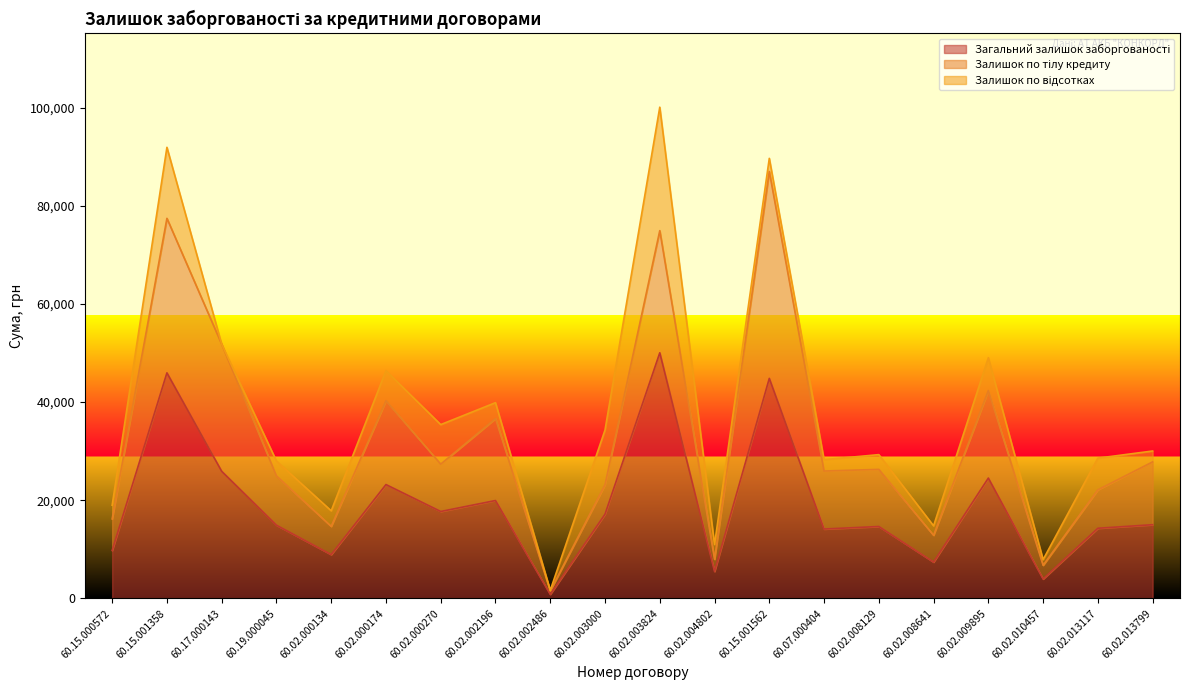

What is the label of the 15th point from the left?

60.02.008129